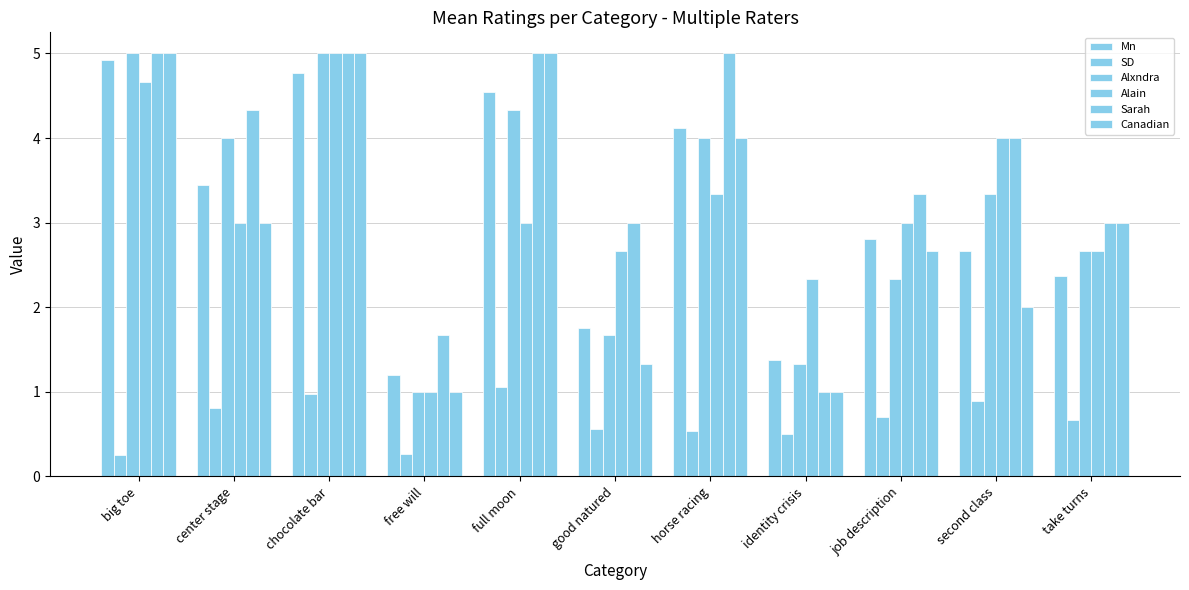

At which category does the chart reach its minimum across all series?

big toe